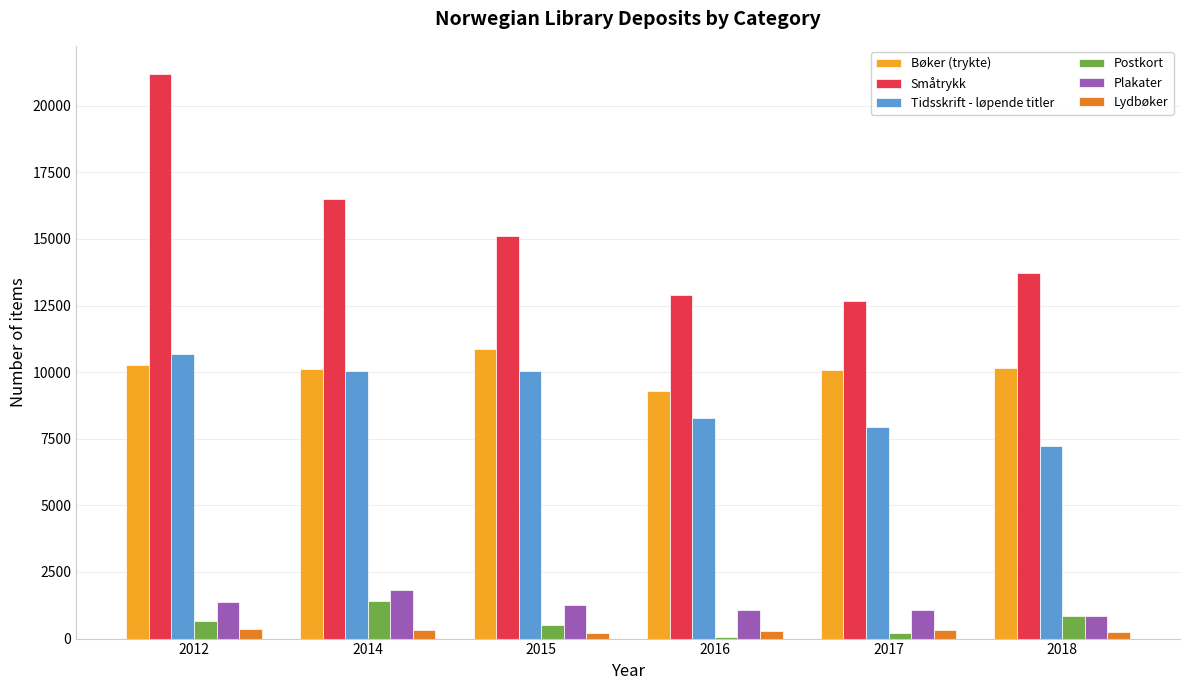

Which series changed the most between 2014 and 2016?

Småtrykk